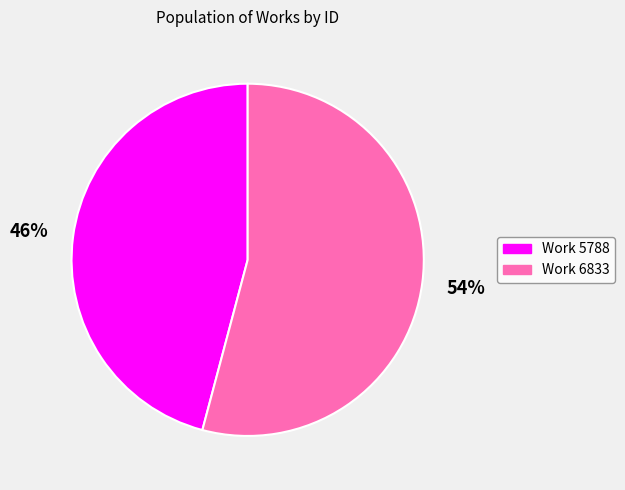

Which category has the smallest portion of the pie?

Work 5788